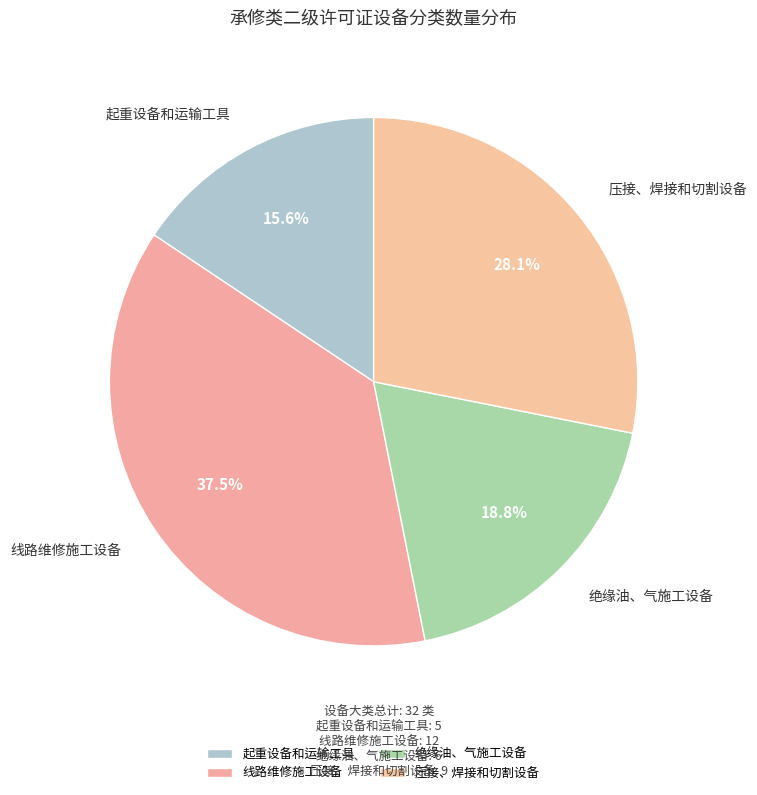

Rank the categories by value from lowest to highest.

起重设备和运输工具, 绝缘油、气施工设备, 压接、焊接和切割设备, 线路维修施工设备